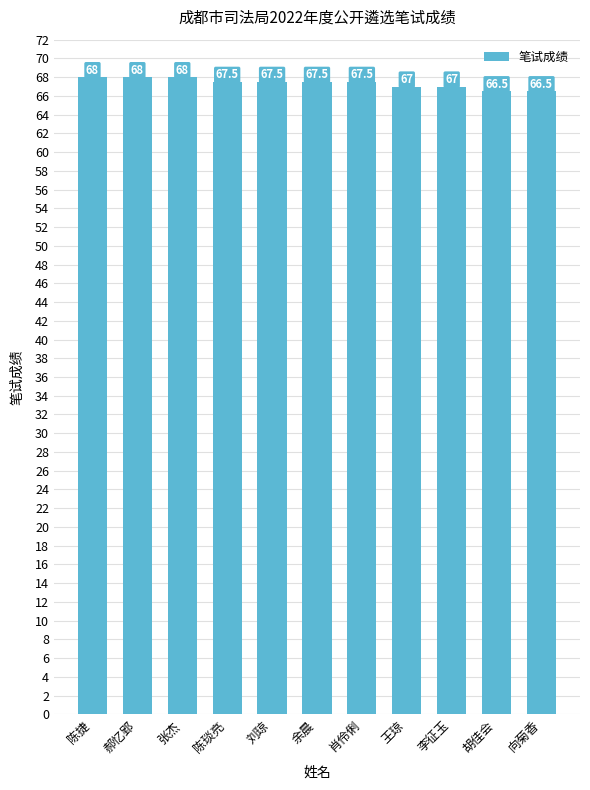

The value at 刘琼 is 67.5. True or false?

True